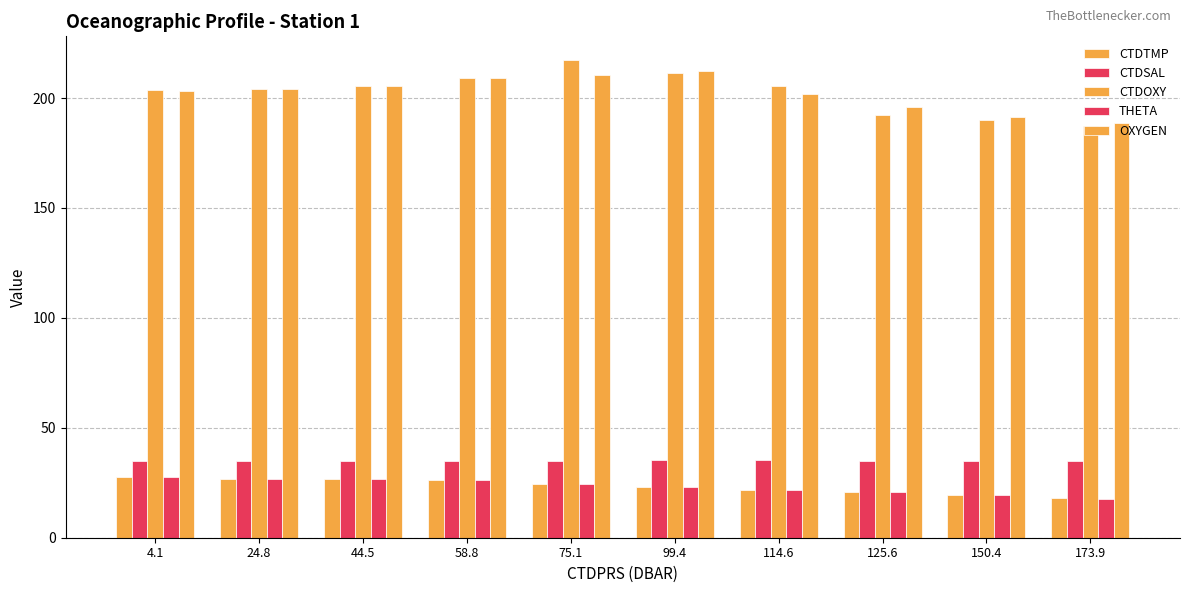

How many bars are there in total?

50